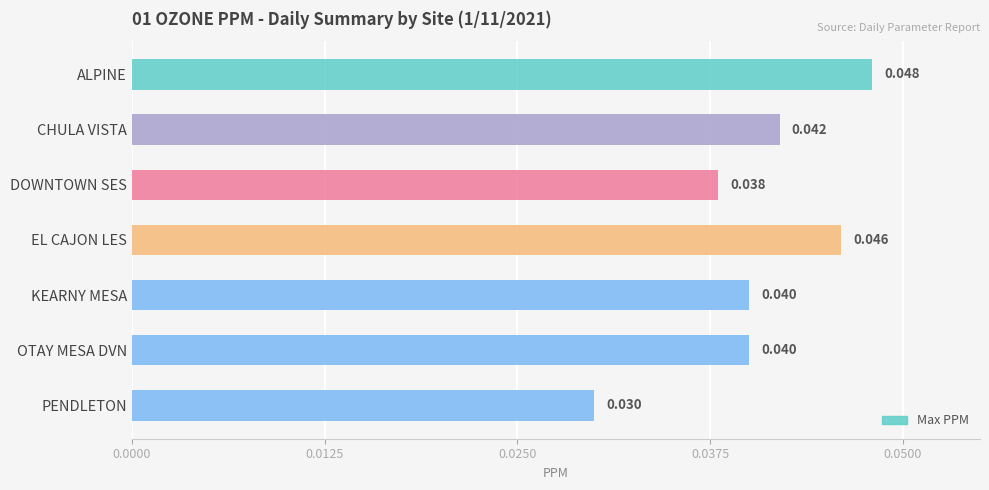

Between ALPINE and OTAY MESA DVN, which is larger?

ALPINE